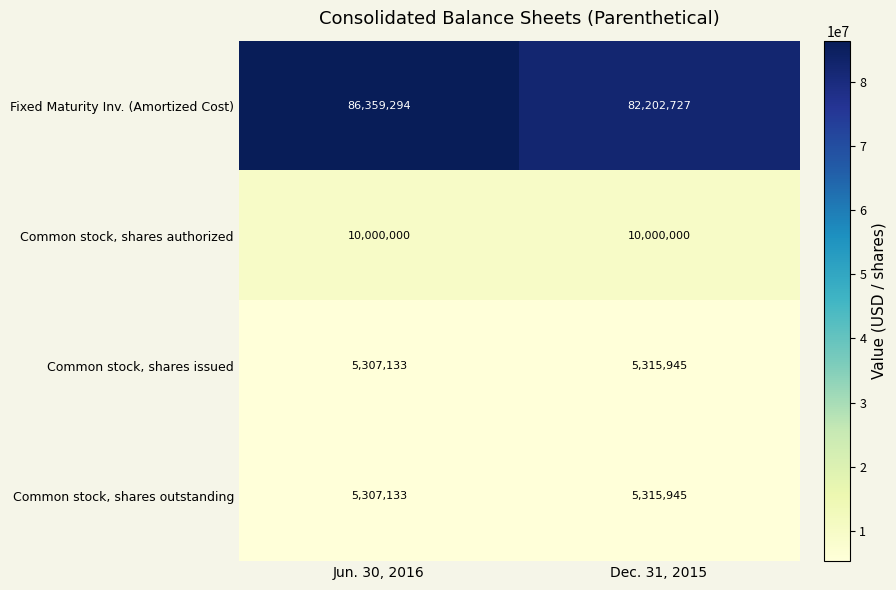

The Common stock, shares issued series shows 5307133 at Jun. 30, 2016. True or false?

True